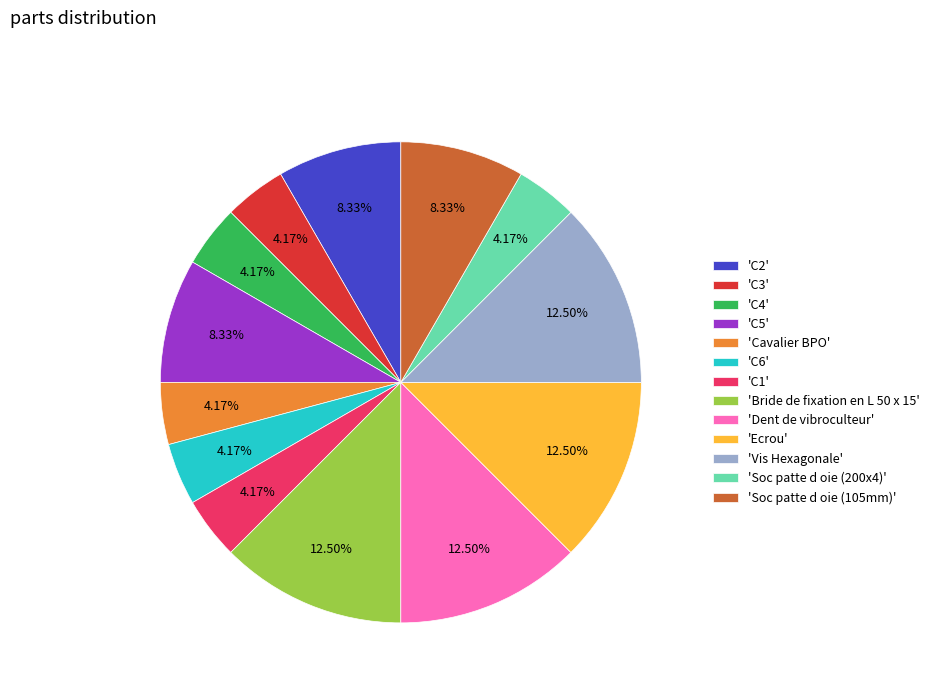

Approximately how many times larger is the value at 'Vis Hexagonale' compared to 'Soc patte d oie (200x4)'?

3.0